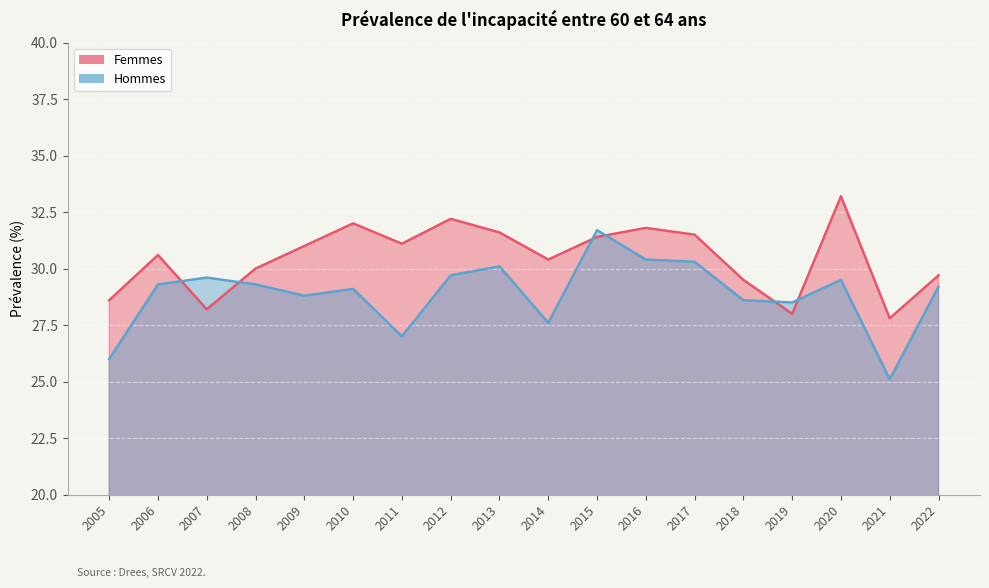

True or false: Femmes has a value of 12.5 at 2019.

False